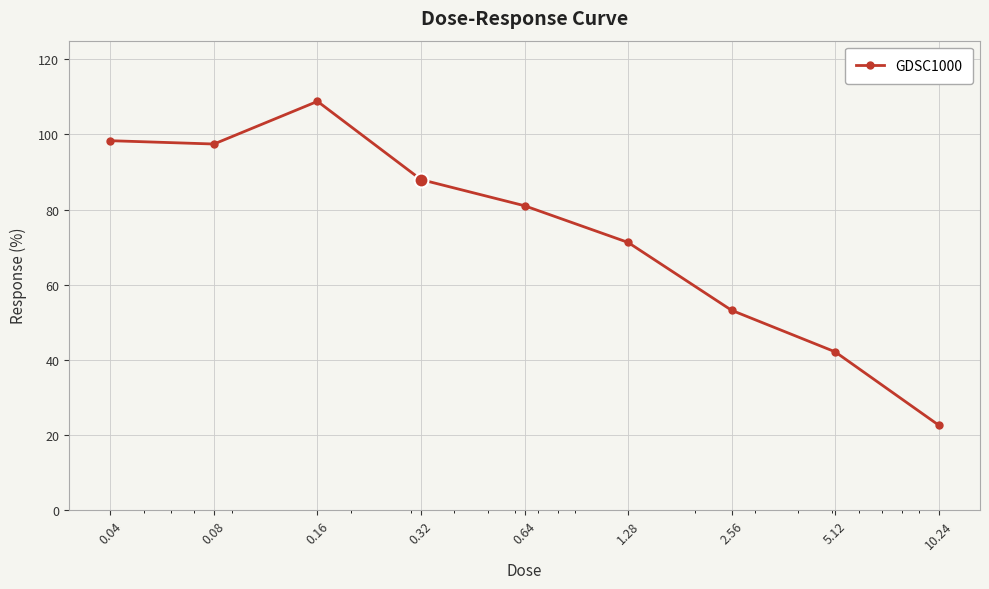

True or false: there are more than 2 points higher than both neighbors.

False